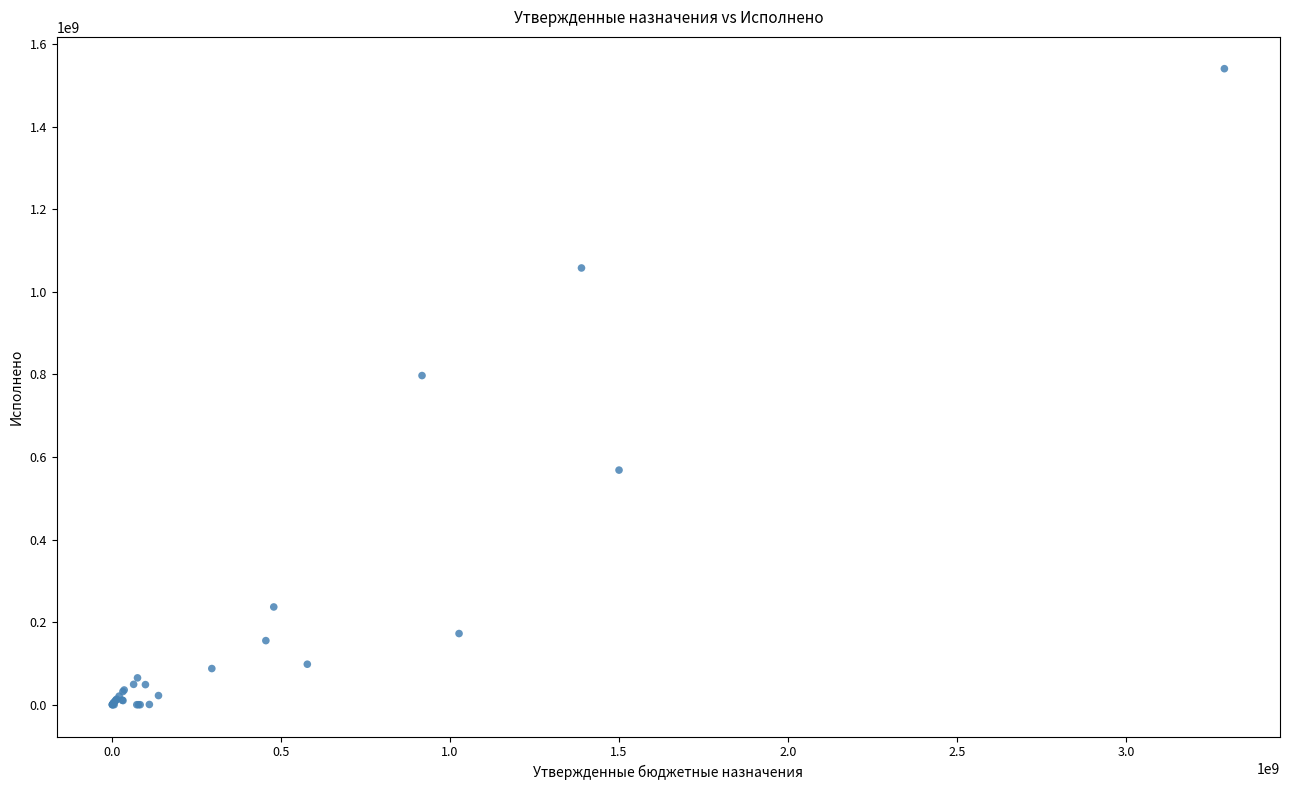

What Y value in the scatter plot is closest to 769995133?

796960161.7